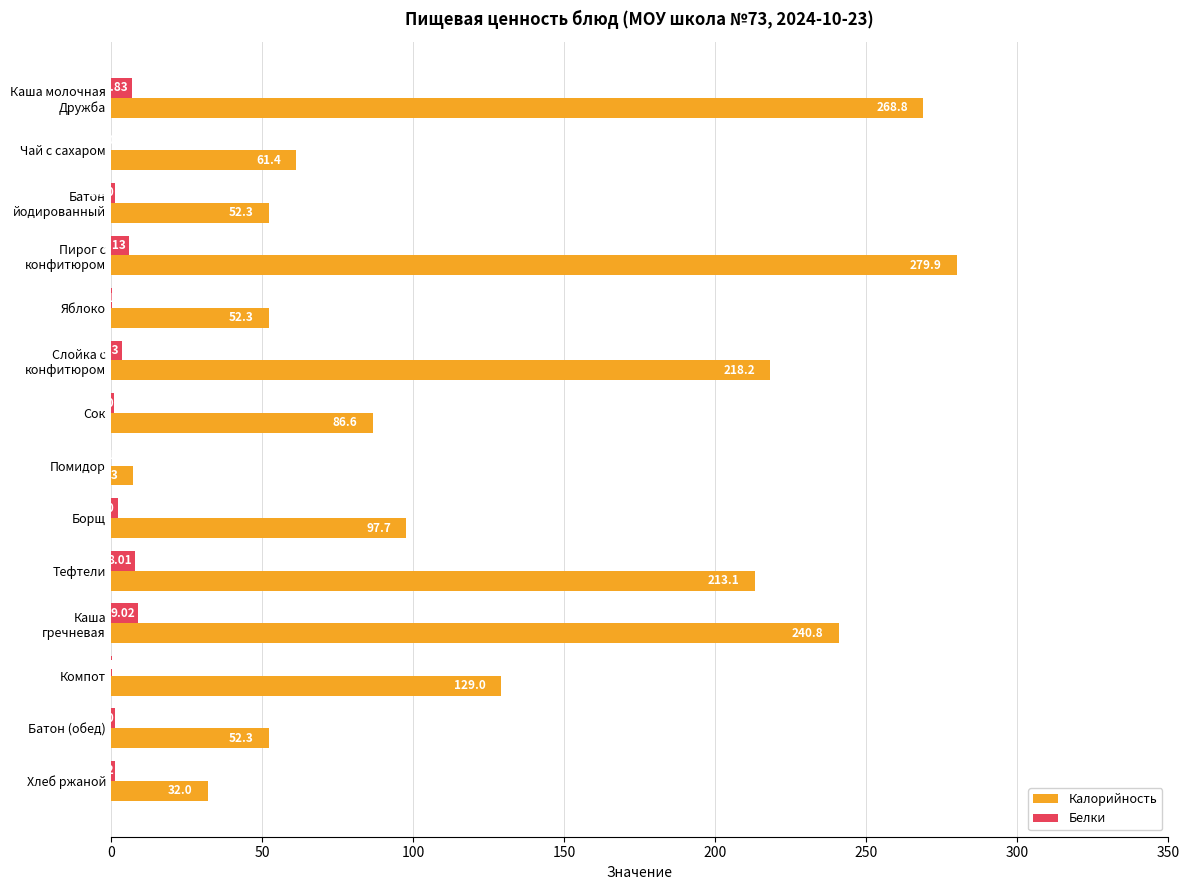

Which series has the largest total across all categories?

Калорийность